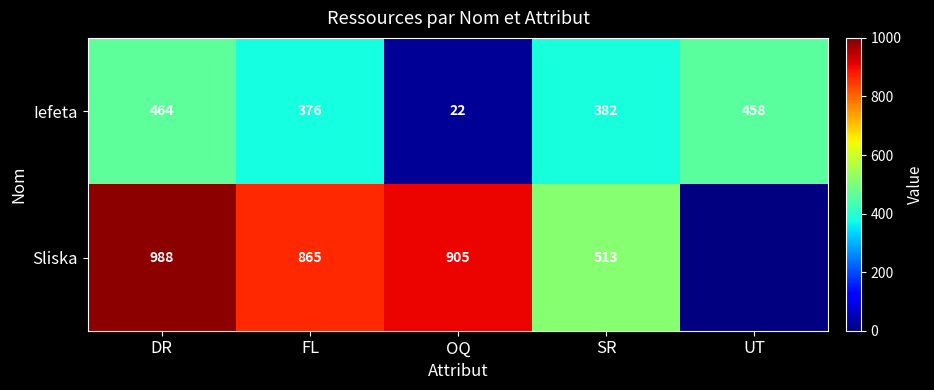

The value of Sliska at OQ is 1340.5. True or false?

False